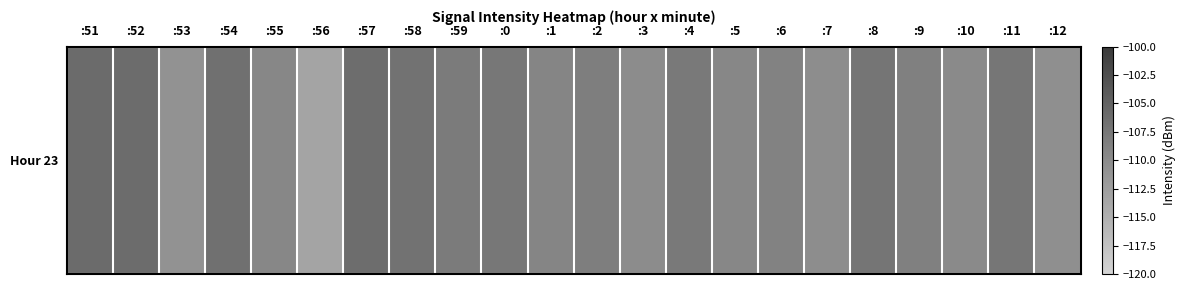

What is the minimum value shown in the chart?

-113.3